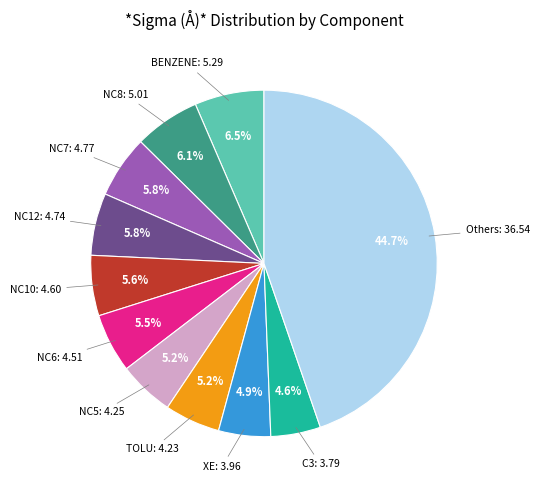

Is there a majority slice in this chart?

No